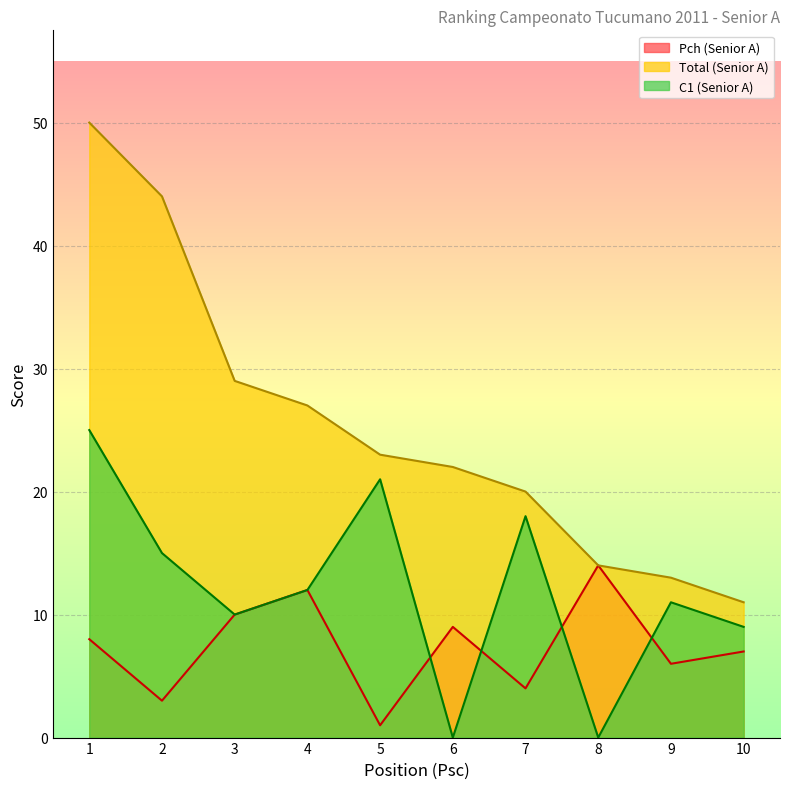

What is the difference between the C1 (Senior A) line values at 7 and 3?

8